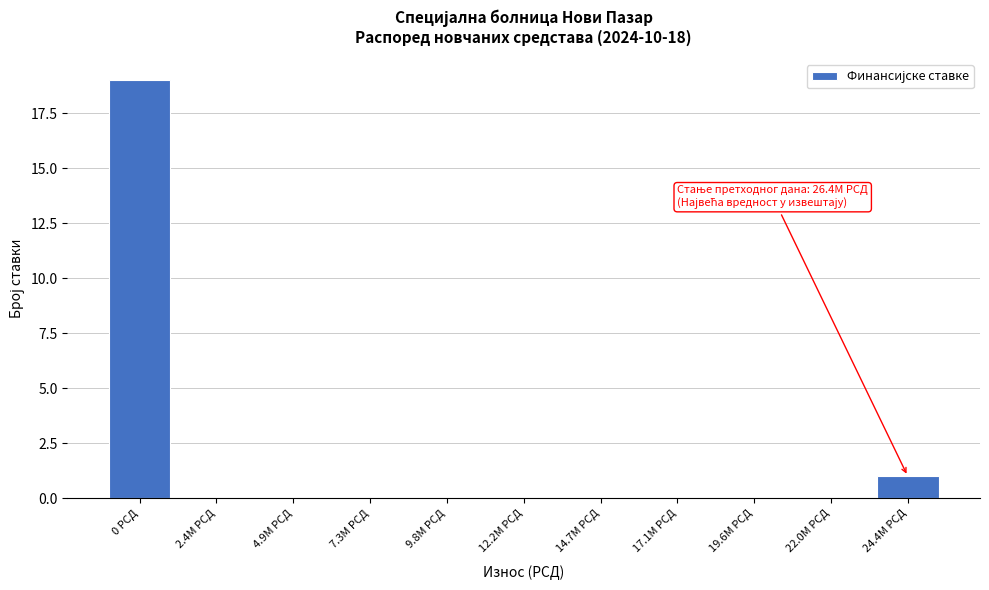

Reading left to right, transcribe all the data shown in this chart.

0 РСД=19	2.4M РСД=0	4.9M РСД=0	7.3M РСД=0	9.8M РСД=0	12.2M РСД=0	14.7M РСД=0	17.1M РСД=0	19.6M РСД=0	22.0M РСД=0	24.4M РСД=1